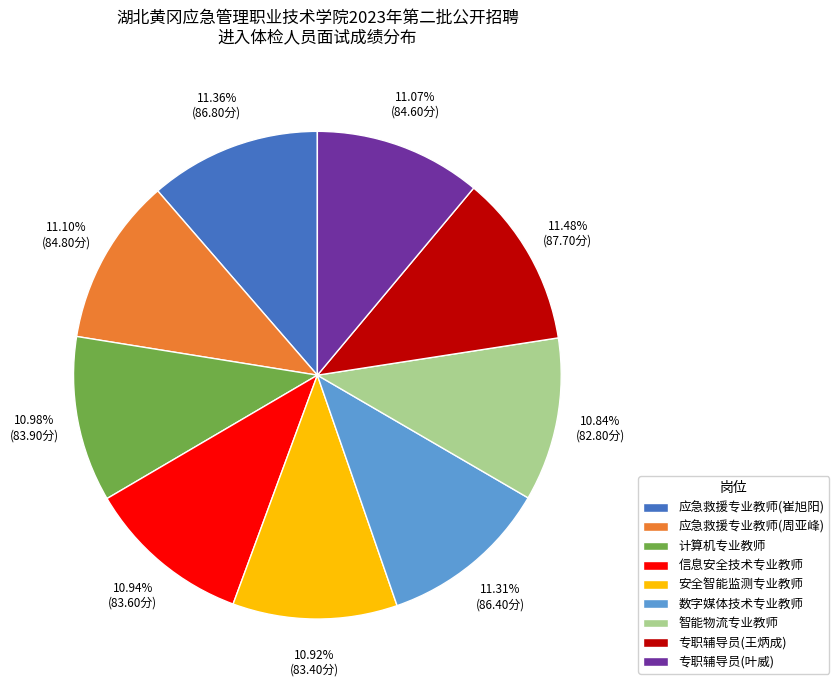

To the nearest percent, what is the combined percentage of 应急救援专业教师(崔旭阳) and 智能物流专业教师?

22%